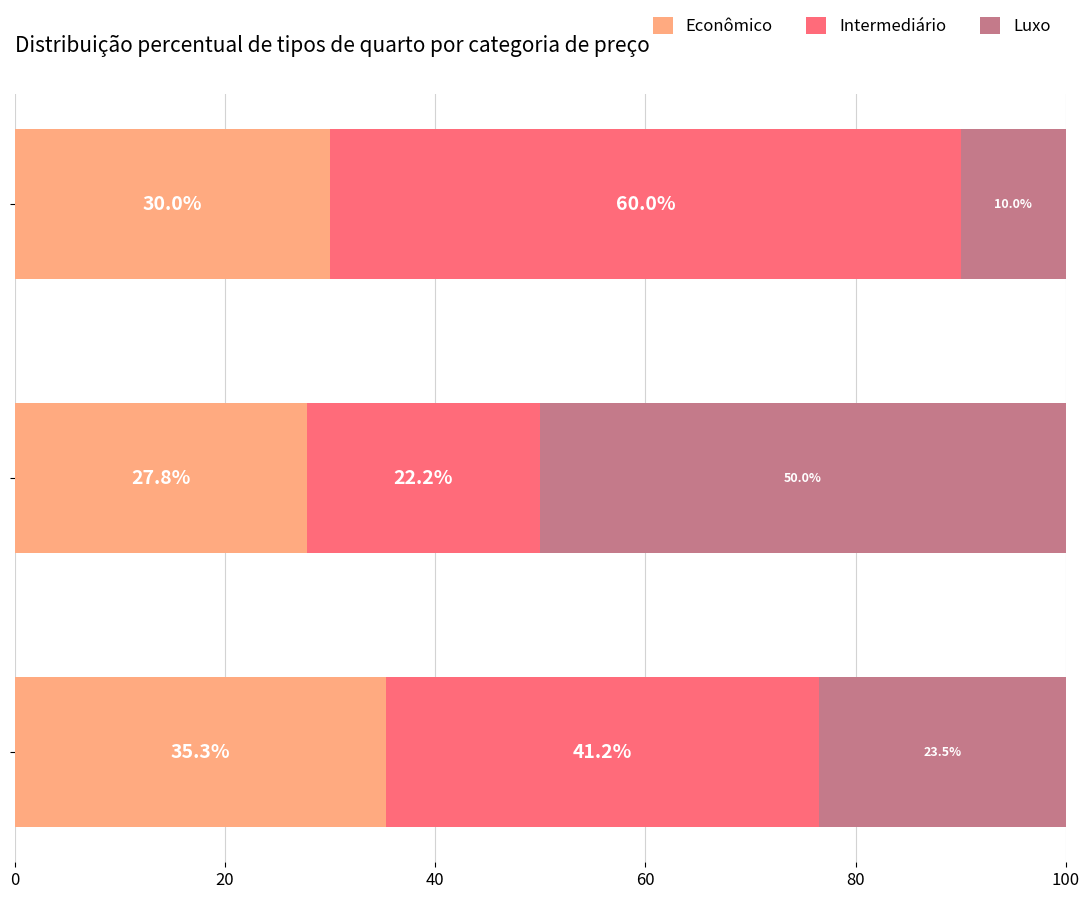

What is the average value of the Econômico series?

31.0